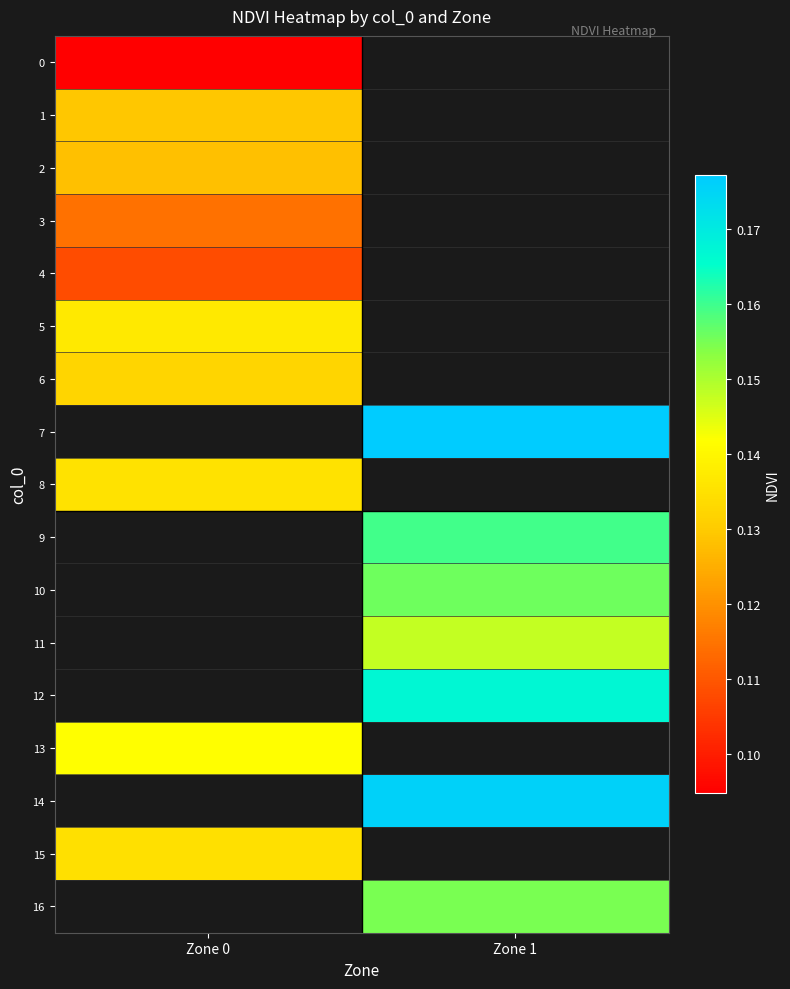

Which label corresponds to the largest value in the chart?

Zone 1